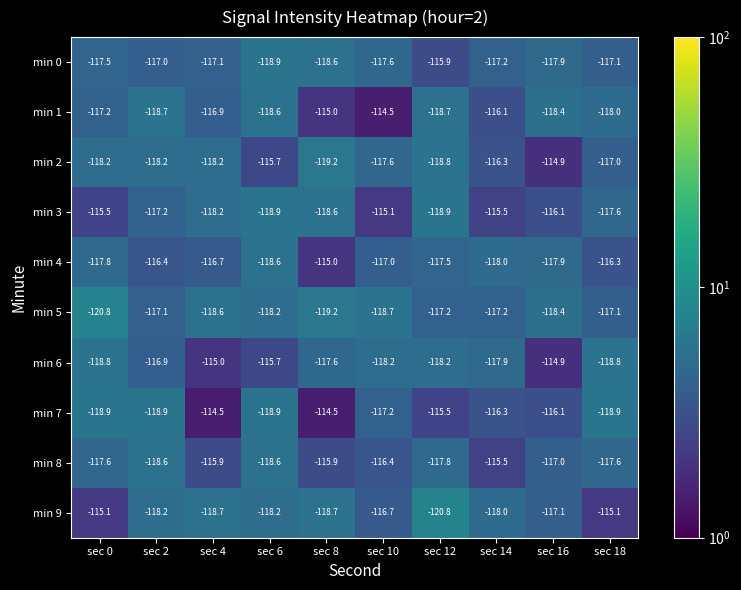

Which series has the largest total across all categories?

min 7